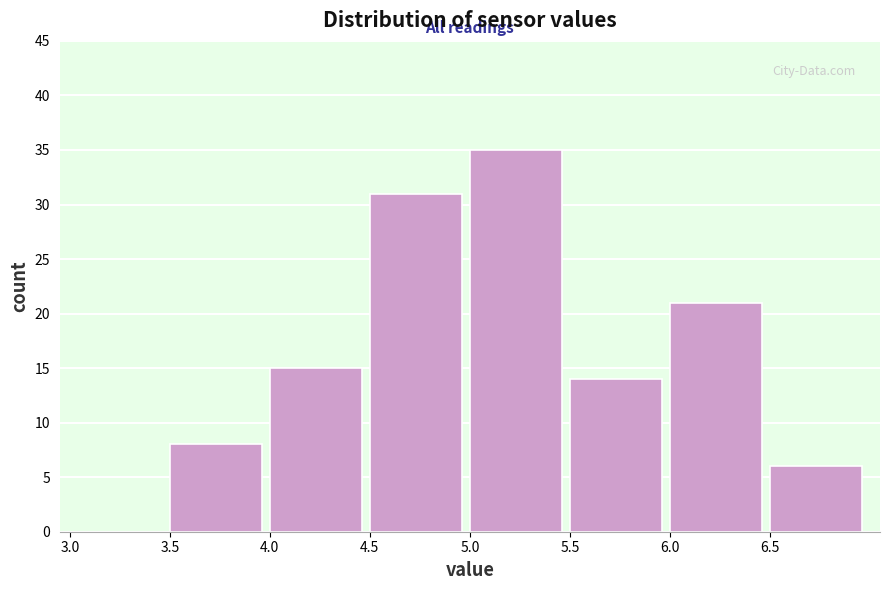

What is the height of the bar covering 4.0 to 4.5 on the x-axis? The values are not printed on the chart, so give them approximately, as read against the axis.

15